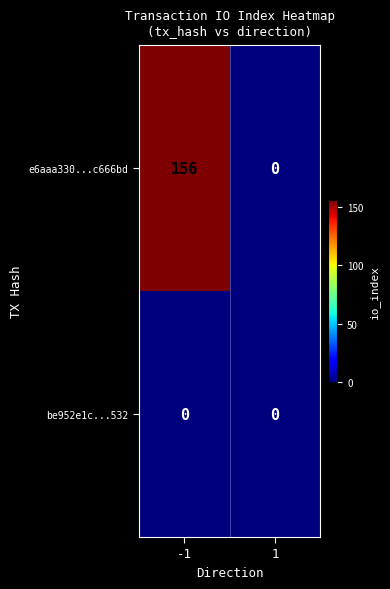

Reading left to right, extract all data points from this chart.

e6aaa330...c666bd: 156	0
be952e1c...532: 0	0